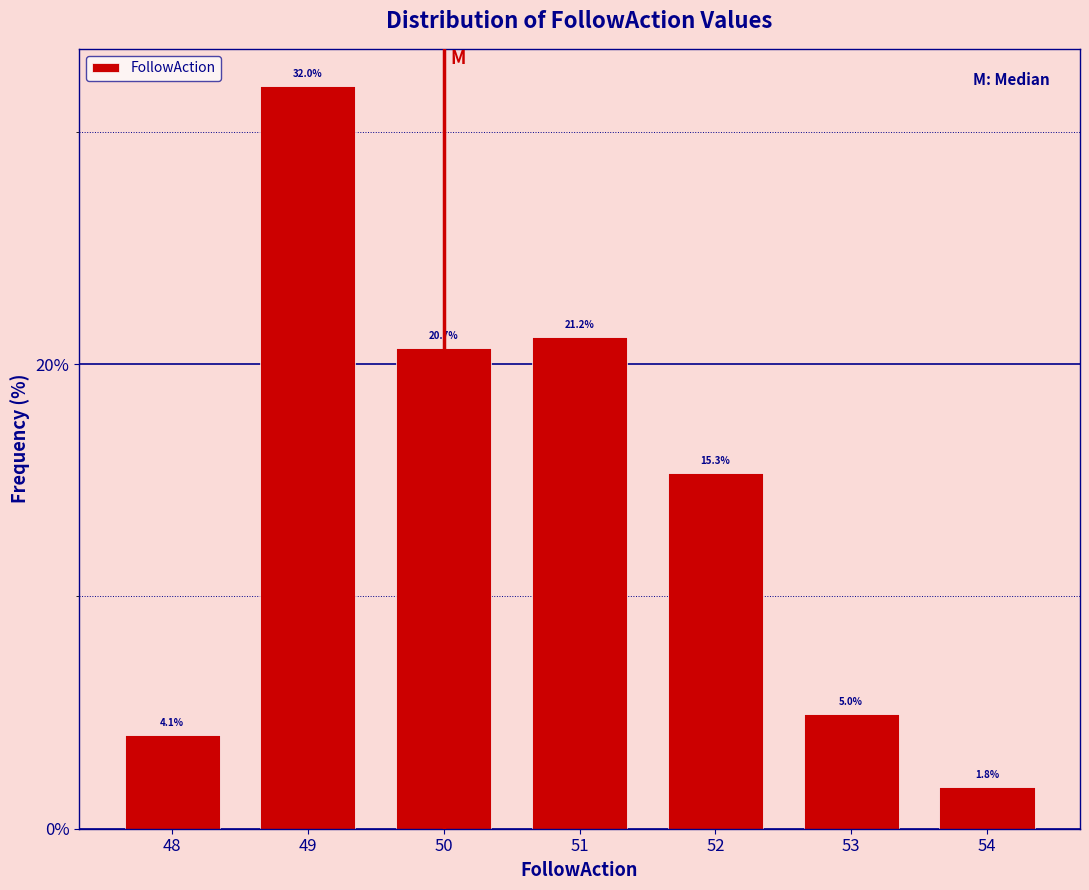

How tall is the bar that spans 53.5 to 54.5 on the x-axis?

1.8